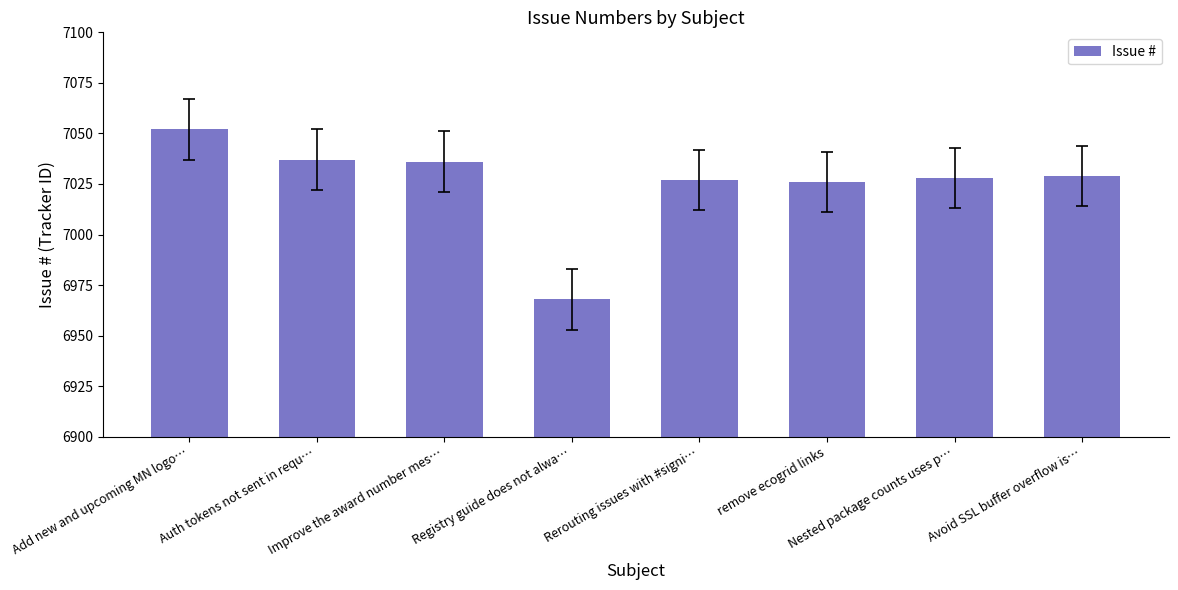

Reading right to left, extract all data points from this chart.

Avoid SSL buffer overflow is…=7029	Nested package counts uses p…=7028	remove ecogrid links=7026	Rerouting issues with #signi…=7027	Registry guide does not alwa…=6968	Improve the award number mes…=7036	Auth tokens not sent in requ…=7037	Add new and upcoming MN logo…=7052